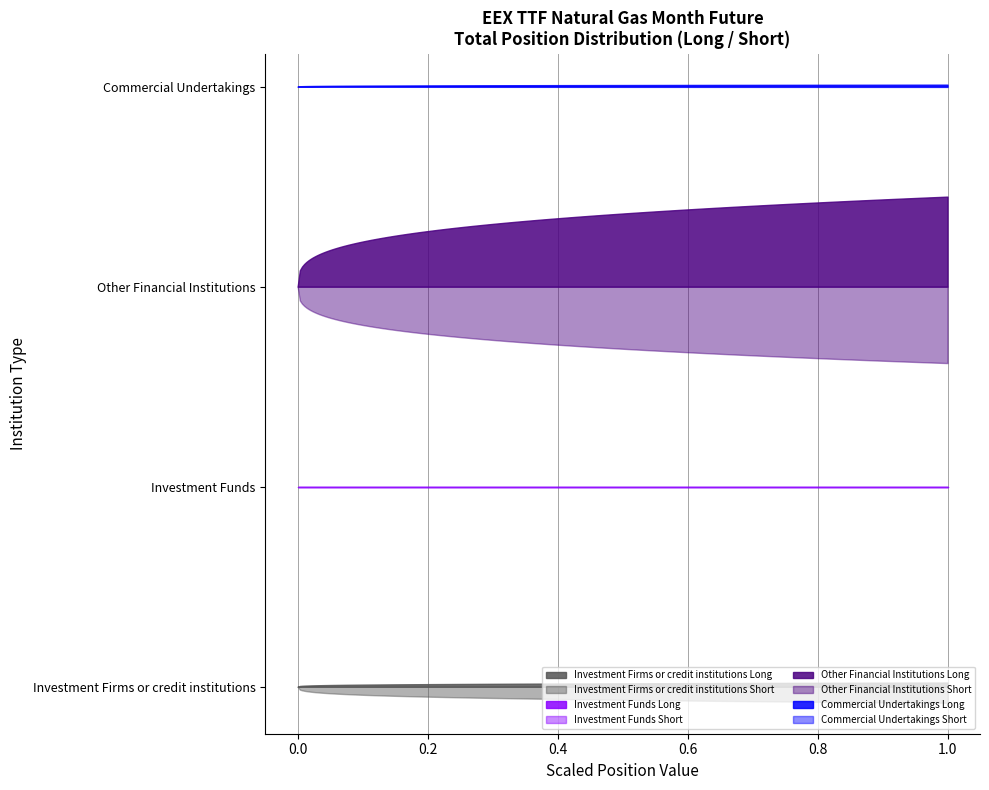

True or false: Long and Short intersect in this chart.

False